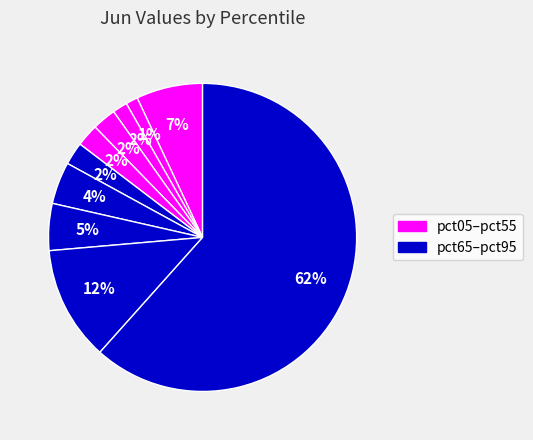

Rank the categories by value from lowest to highest.

pct15, pct25, pct45, pct55, pct35, pct65, pct75, pct05, pct85, pct95